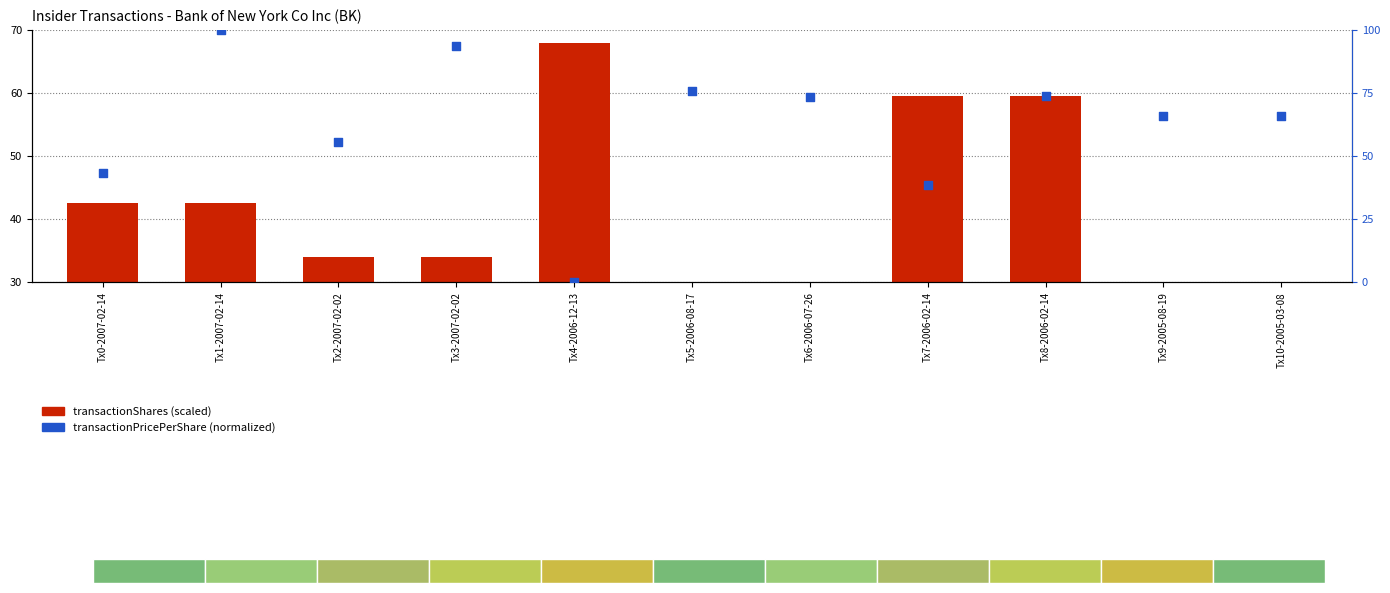

Which series contains the lowest Y value?

transactionPricePerShare (normalized)